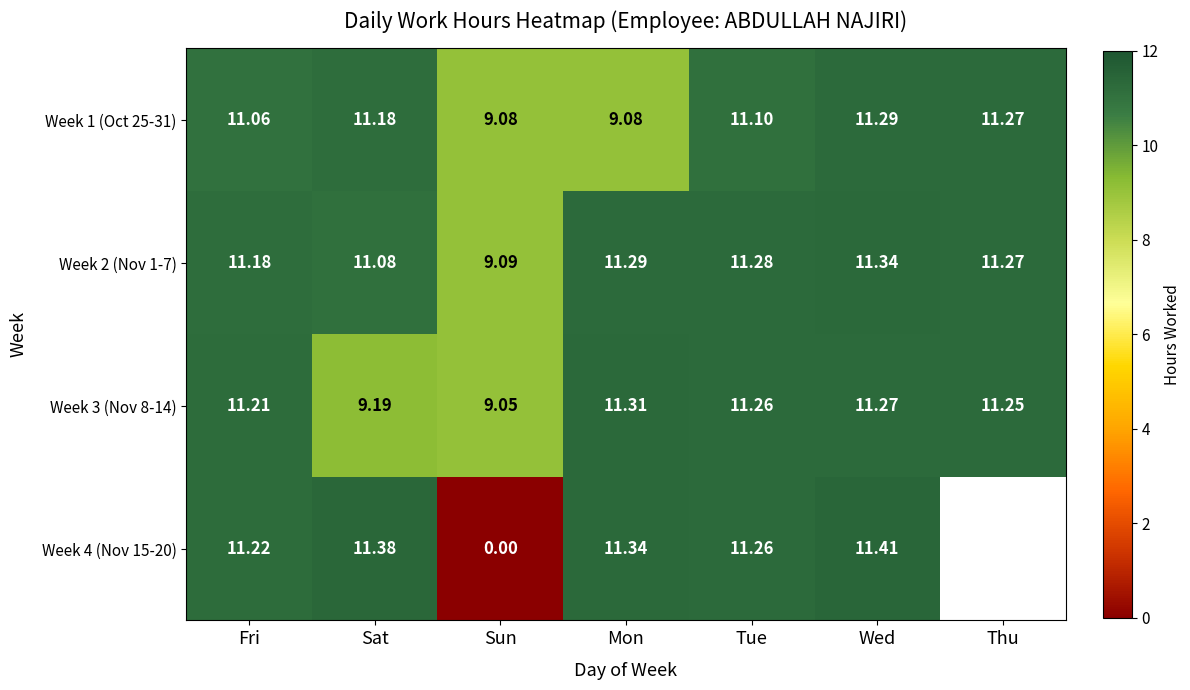

Which category has the lowest value in the Week 2 (Nov 1-7) series?

Sun